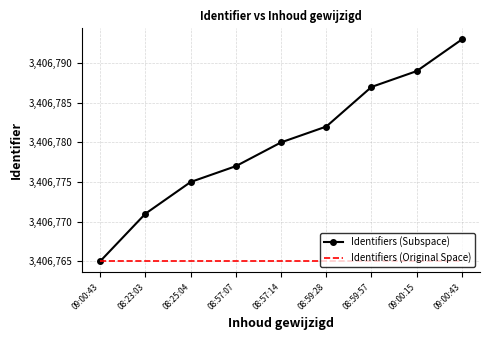

Between 08:59:28 and 09:00:43, which is larger?

09:00:43